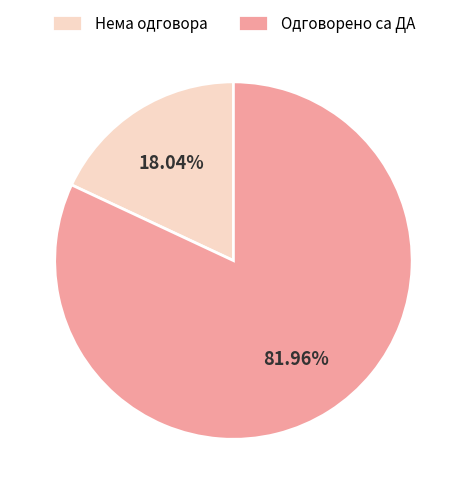

Is the sum of Одговорено са ДА and Нема одговора greater than half?

Yes